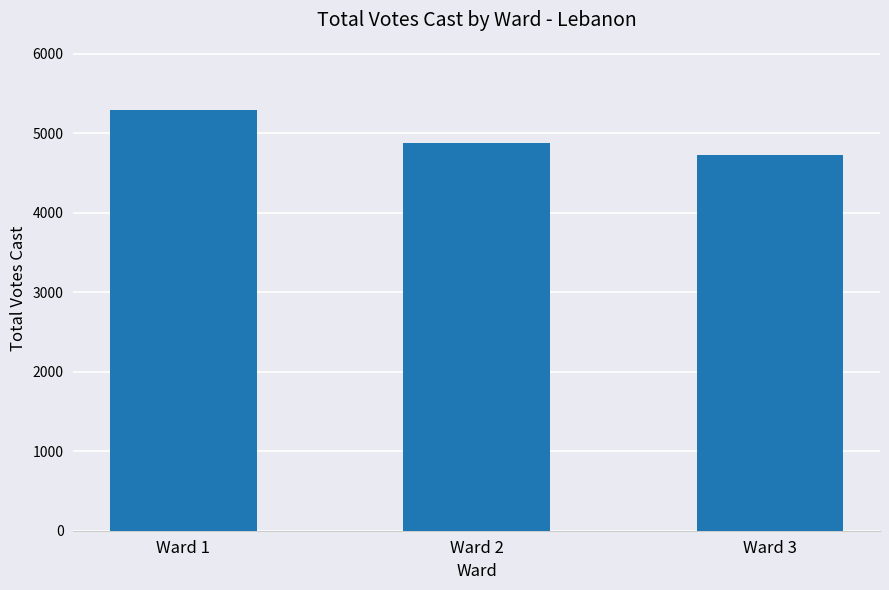

What value does the data have at Ward 2, to the nearest 10?

4880